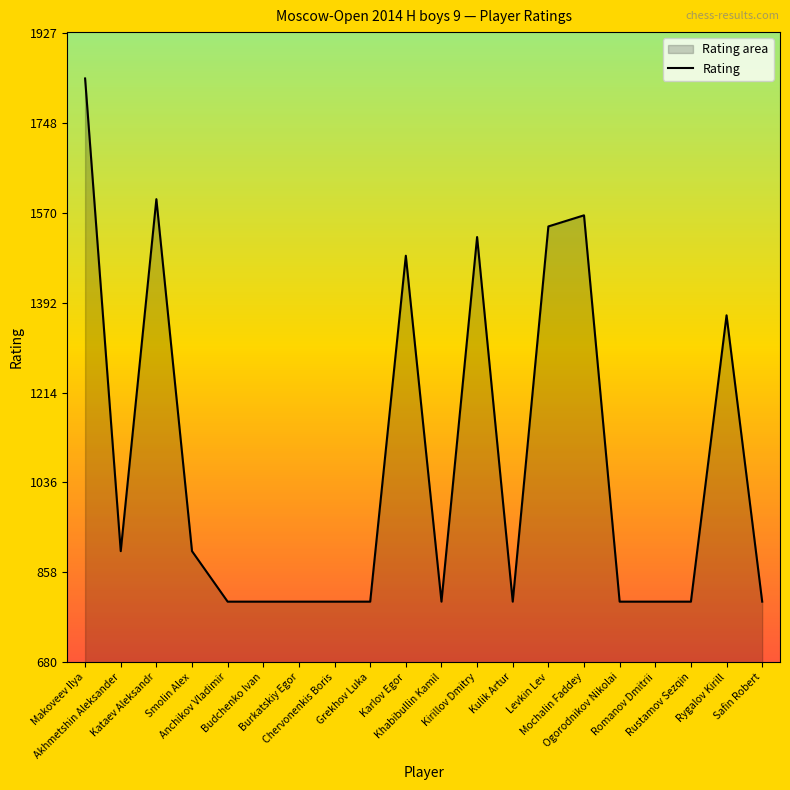

Which label corresponds to the largest value in the chart?

Makoveev Ilya